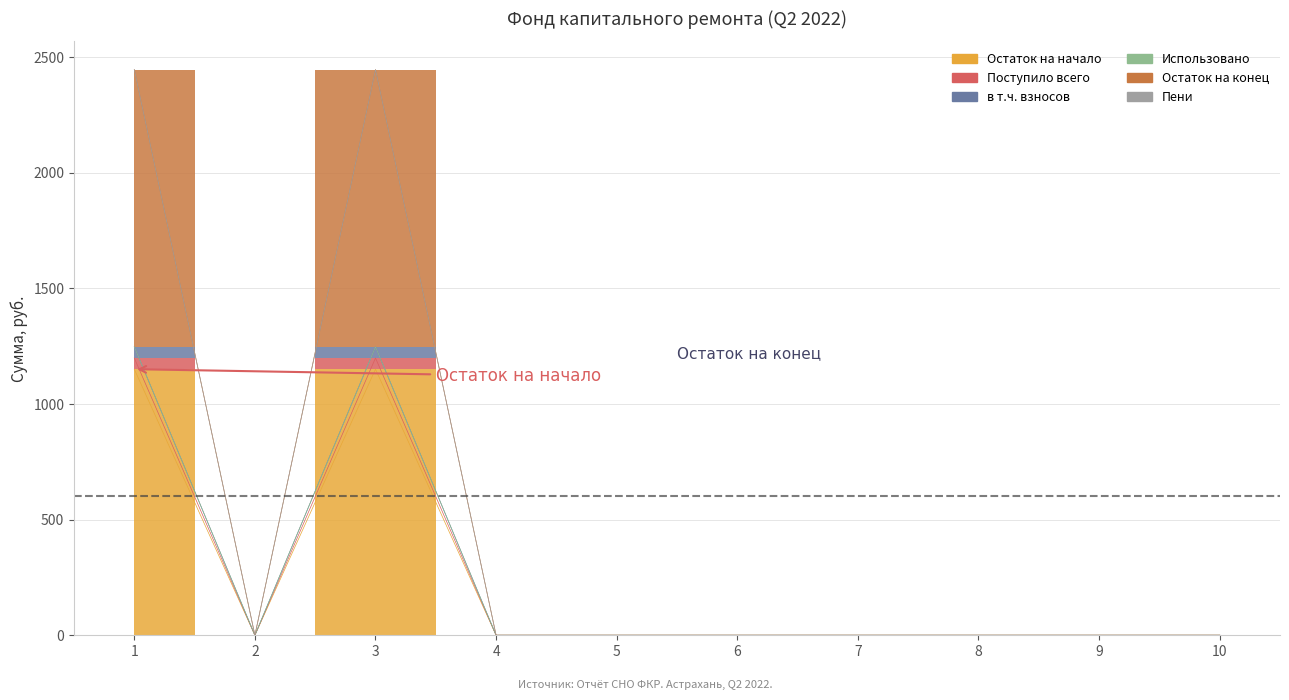

How many lines are shown in the chart?

4